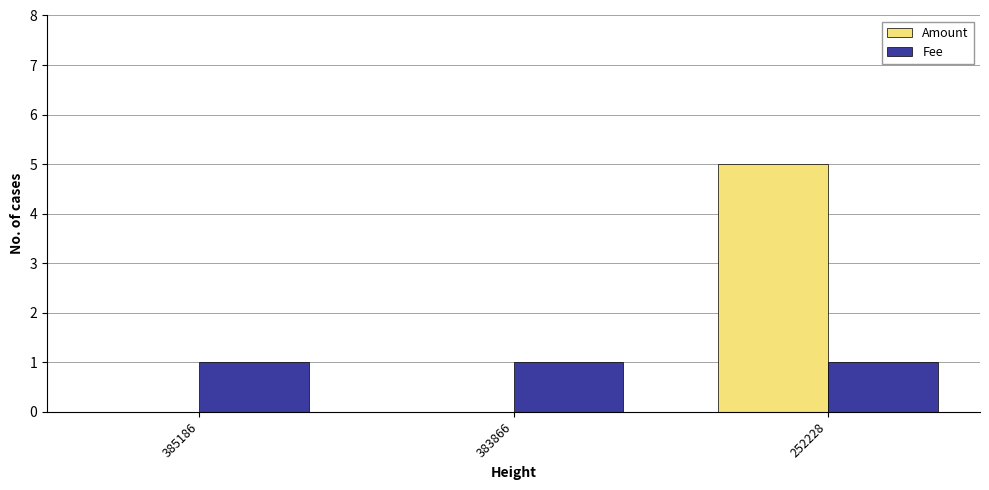

True or false: Amount has a value of 3 at 385186.

False